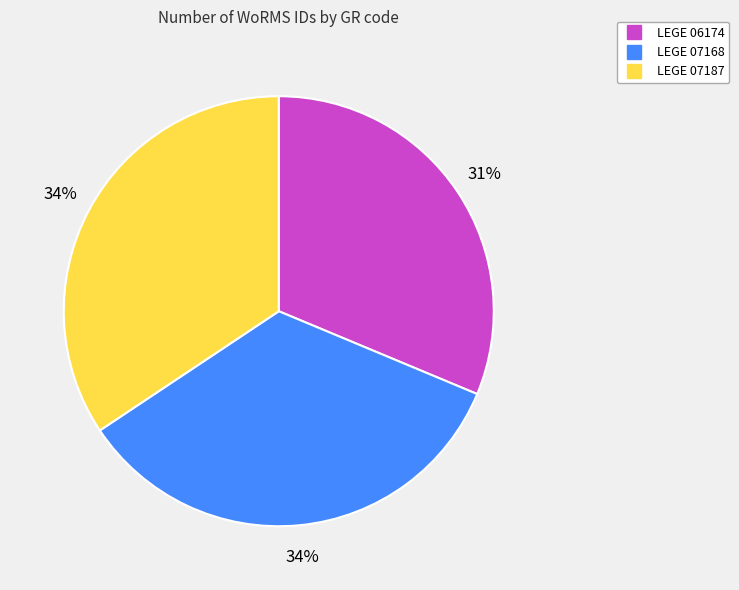

What is the ratio of the value at LEGE 07168 to the value at LEGE 06174?

1.1